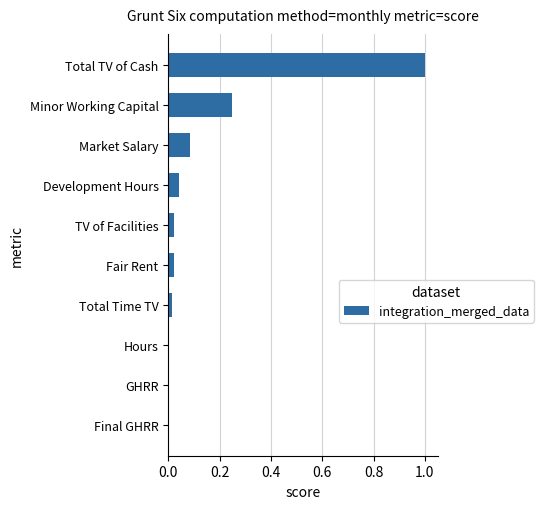

The chart shows a value of 0.0 at Fair Rent. True or false?

True